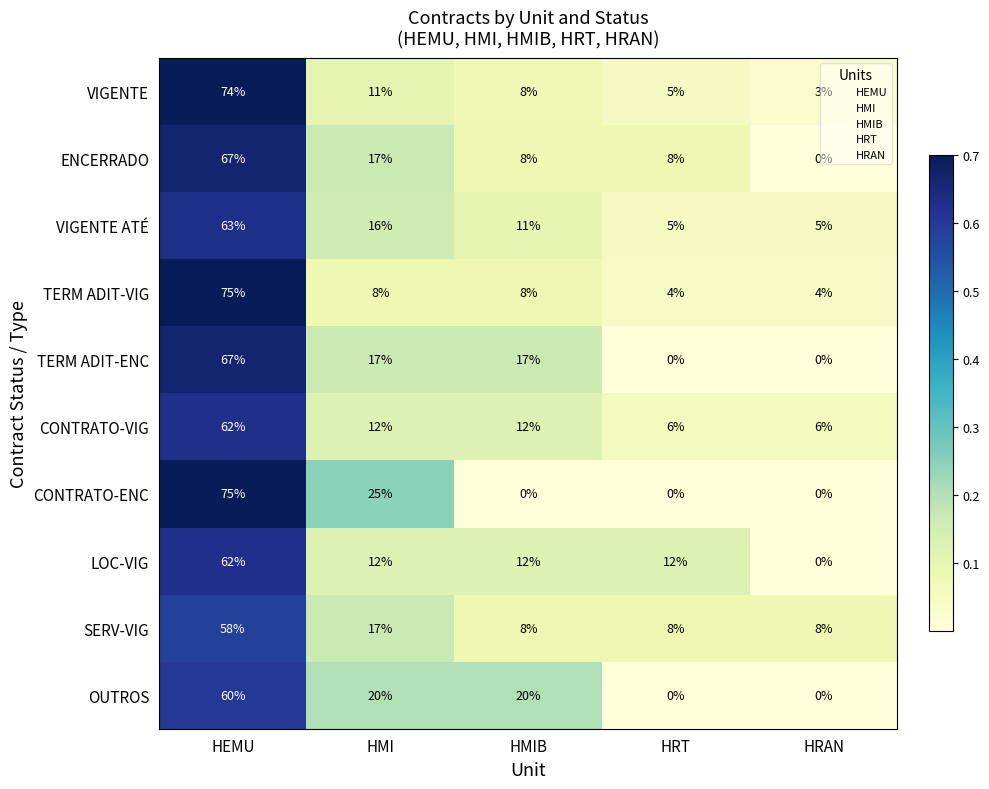

True or false: CONTRATO-VIG has a value of 26 at HEMU.

False